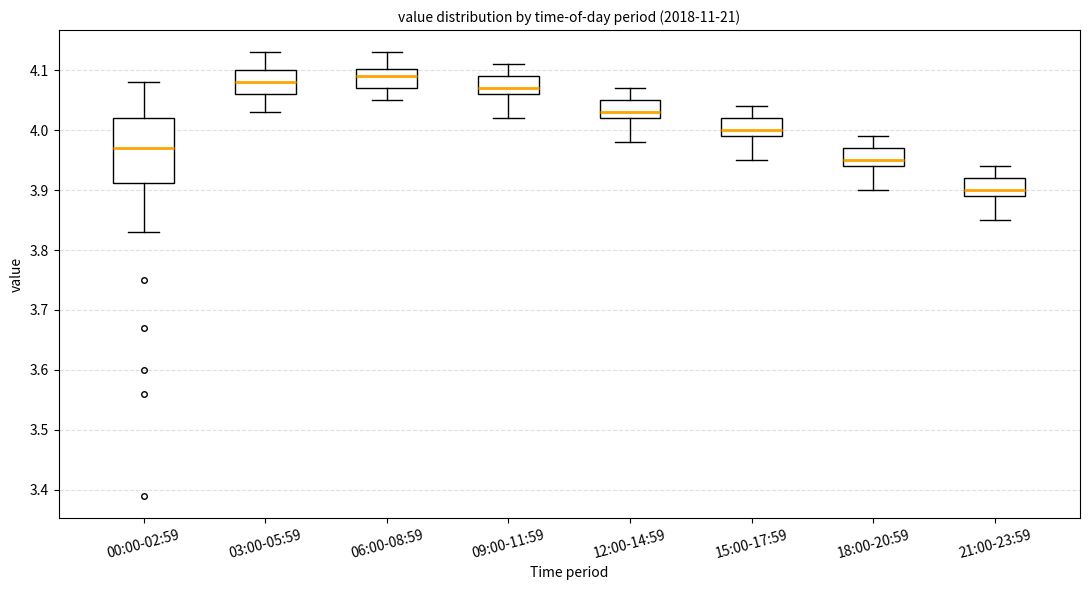

Reading left to right, transcribe this box plot: for each box, give where its median line is, the range the box spans, and where its two whiskers end, as read against the y-axis. The values are not printed on the chart, so give them approximately, as read against the axis.

00:00-02:59: median 3.97, box 3.91 to 4.02, whiskers 3.83 to 4.08
03:00-05:59: median 4.08, box 4.06 to 4.10, whiskers 4.03 to 4.13
06:00-08:59: median 4.09, box 4.07 to 4.10, whiskers 4.05 to 4.13
09:00-11:59: median 4.07, box 4.06 to 4.09, whiskers 4.02 to 4.11
12:00-14:59: median 4.03, box 4.02 to 4.05, whiskers 3.98 to 4.07
15:00-17:59: median 4.00, box 3.99 to 4.02, whiskers 3.95 to 4.04
18:00-20:59: median 3.95, box 3.94 to 3.97, whiskers 3.90 to 3.99
21:00-23:59: median 3.90, box 3.89 to 3.92, whiskers 3.85 to 3.94